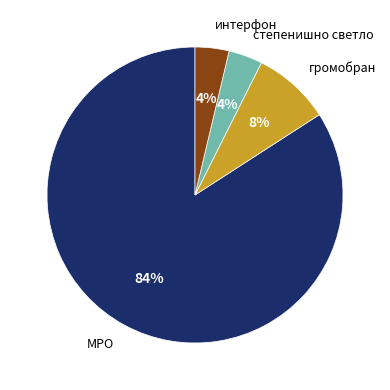

To the nearest percent, what is the difference between the largest and smallest slice percentages?

80%